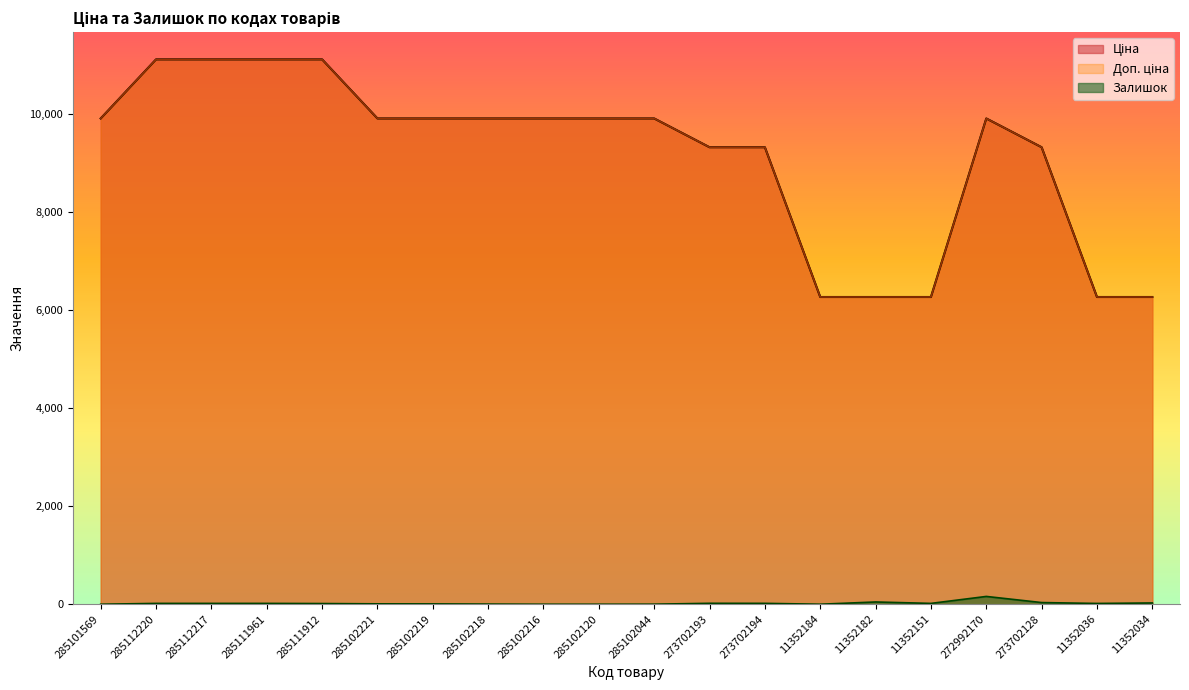

Reading right to left, transcribe all the data shown in this chart.

Ціна: 6266.7	6266.7	9321.4	9908.5	6266.7	6266.7	6266.7	9321.4	9321.4	9908.5	9908.5	9908.5	9908.5	9908.5	9908.5	11113.6	11113.6	11113.6	11113.6	9908.5
Доп. ціна: 6266.7	6266.7	9321.4	9908.5	6266.7	6266.7	6266.7	9321.4	9321.4	9908.5	9908.5	9908.5	9908.5	9908.5	9908.5	11113.6	11113.6	11113.6	11113.6	9908.5
Залишок: 26.0	16.0	34.0	159.0	17.0	46.0	0.0	18.0	19.0	1.0	0.0	0.0	3.0	7.0	8.0	14.0	17.0	17.0	17.0	0.0